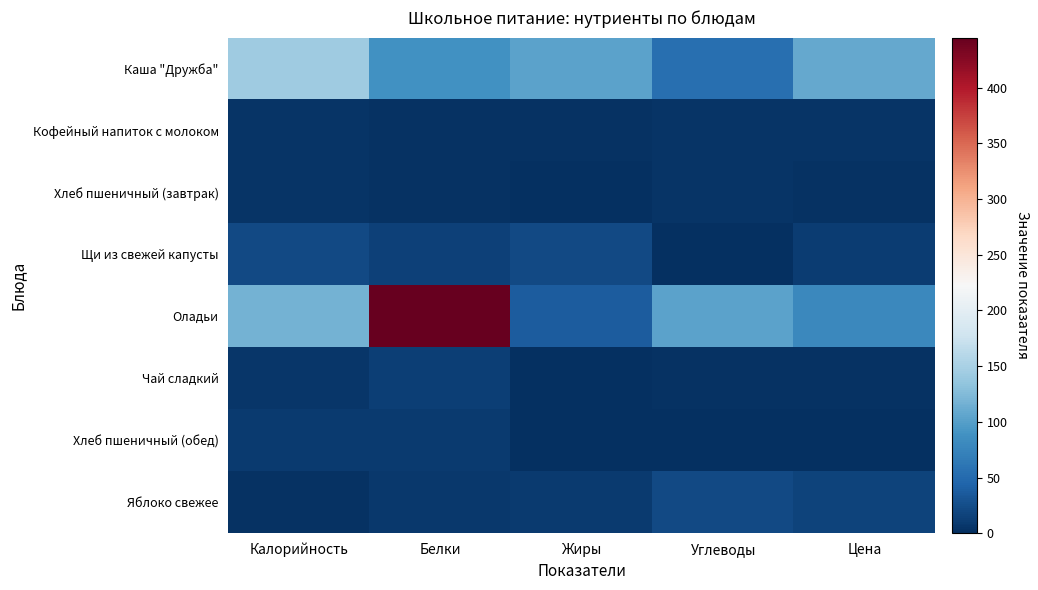

What is the maximum value shown in the chart?

445.0